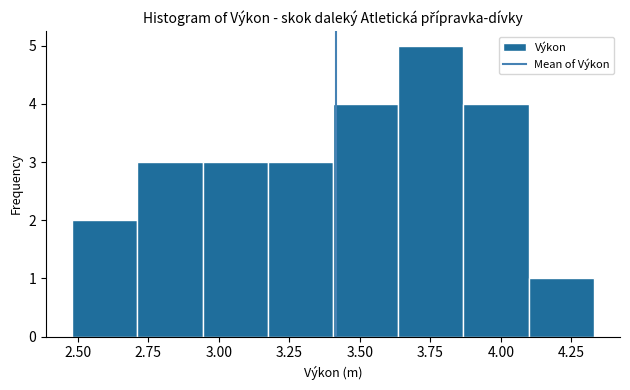

Reading left to right, list every bar in this chart as the range it spans on the x-axis followed by its height. Neither the bar edges nor the heights are printed on the chart, so give them approximately, as read against the axes.

2.50 to 2.70: 2
2.70 to 2.95: 3
2.95 to 3.15: 3
3.15 to 3.40: 3
3.40 to 3.65: 4
3.65 to 3.85: 5
3.85 to 4.10: 4
4.10 to 4.35: 1